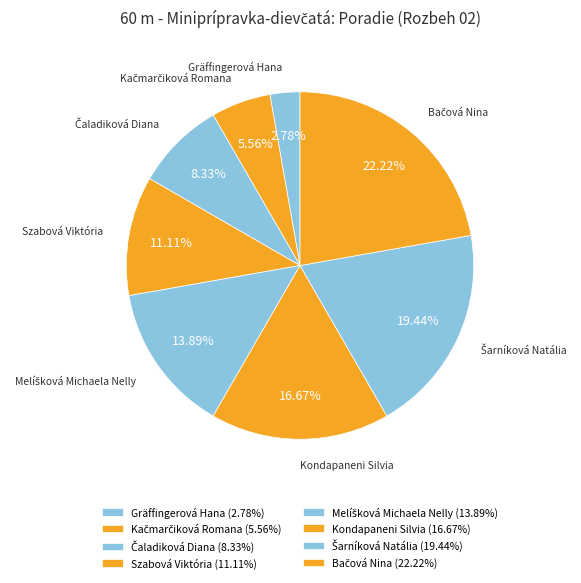

Does any single category account for the majority?

No